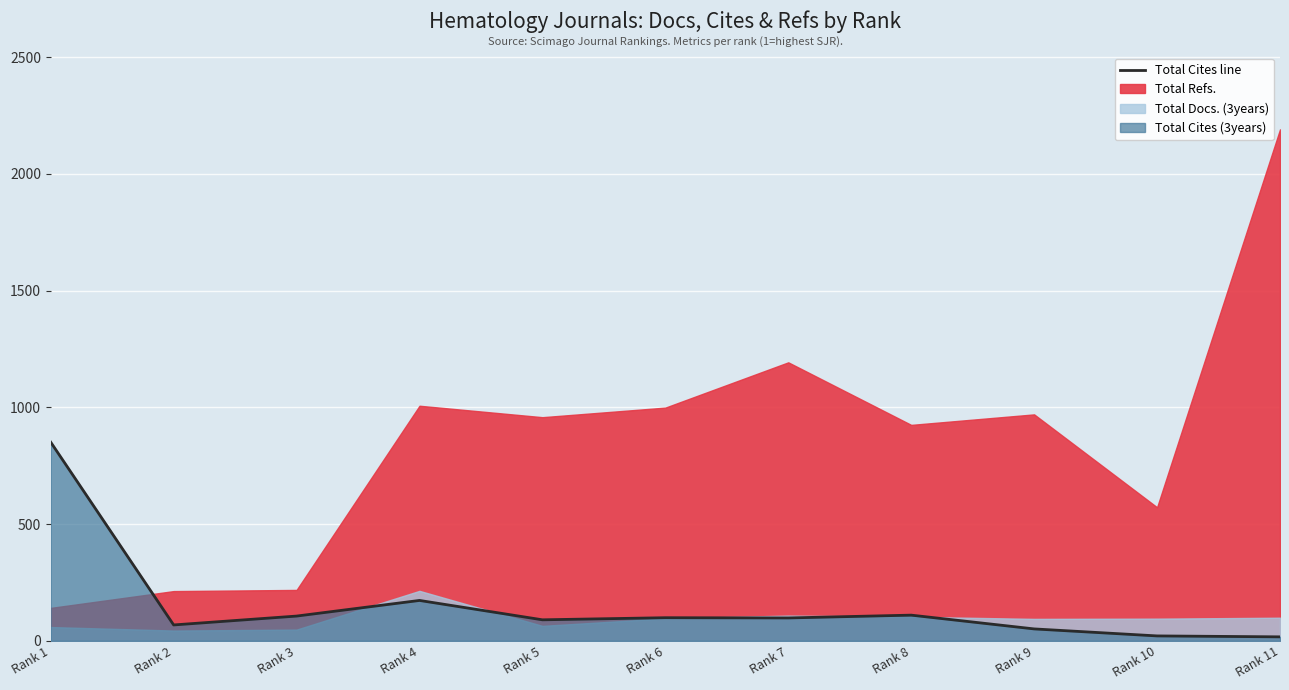

What is the sum of all values?

1684